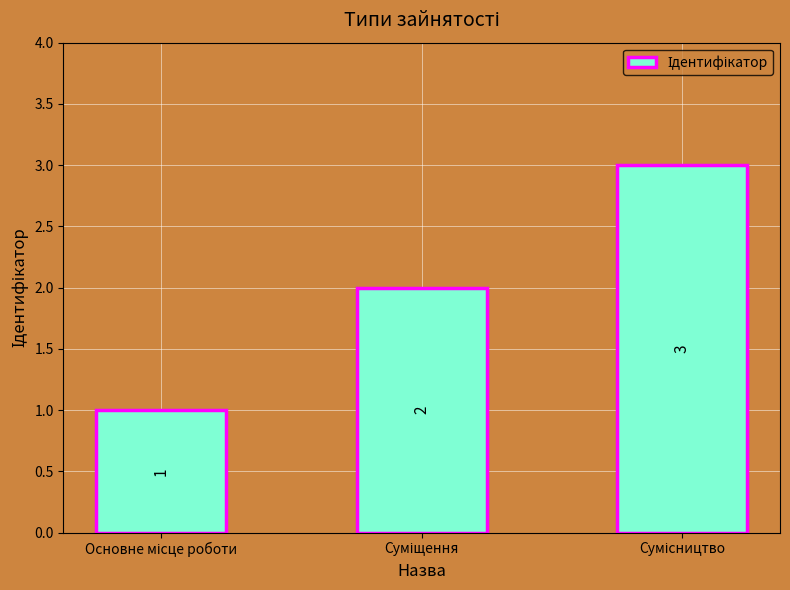

How many values are between 1 and 3?

3